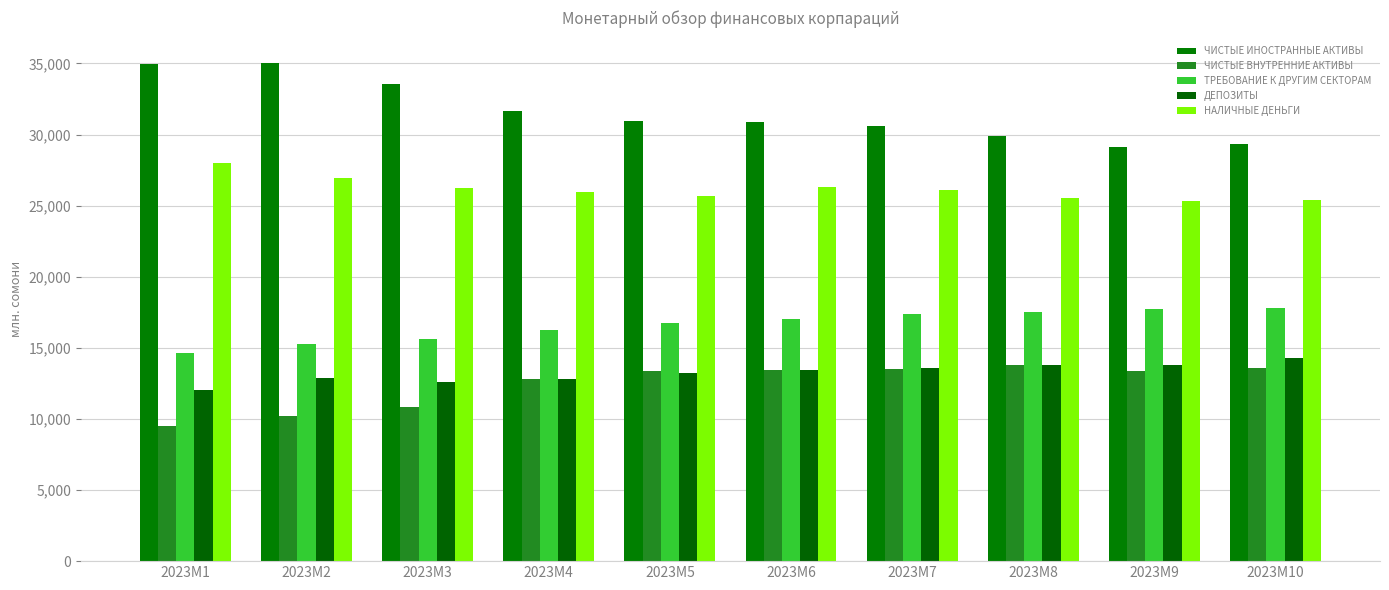

Which series has the largest range (max minus min)?

ЧИСТЫЕ ИНОСТРАННЫЕ АКТИВЫ